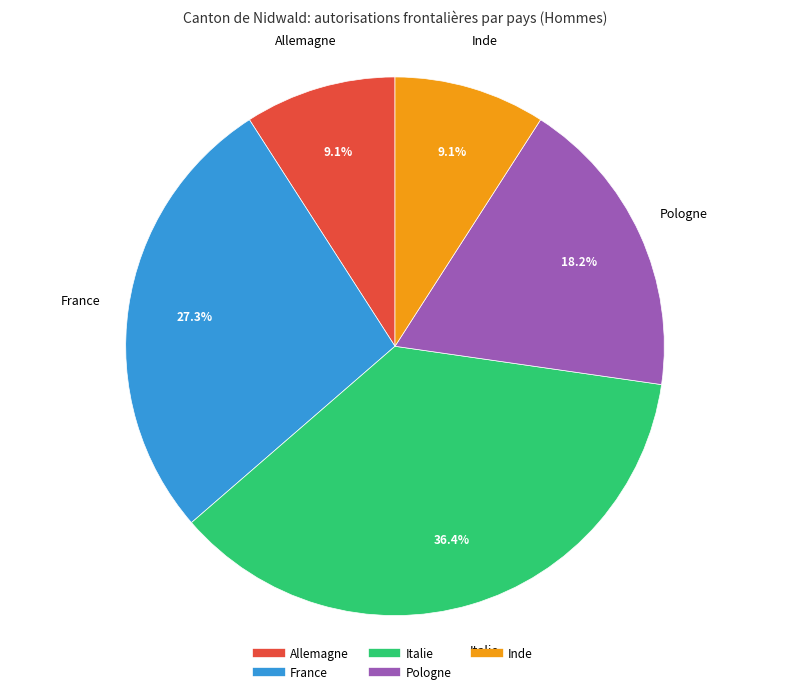

How many segments does this pie chart have?

5